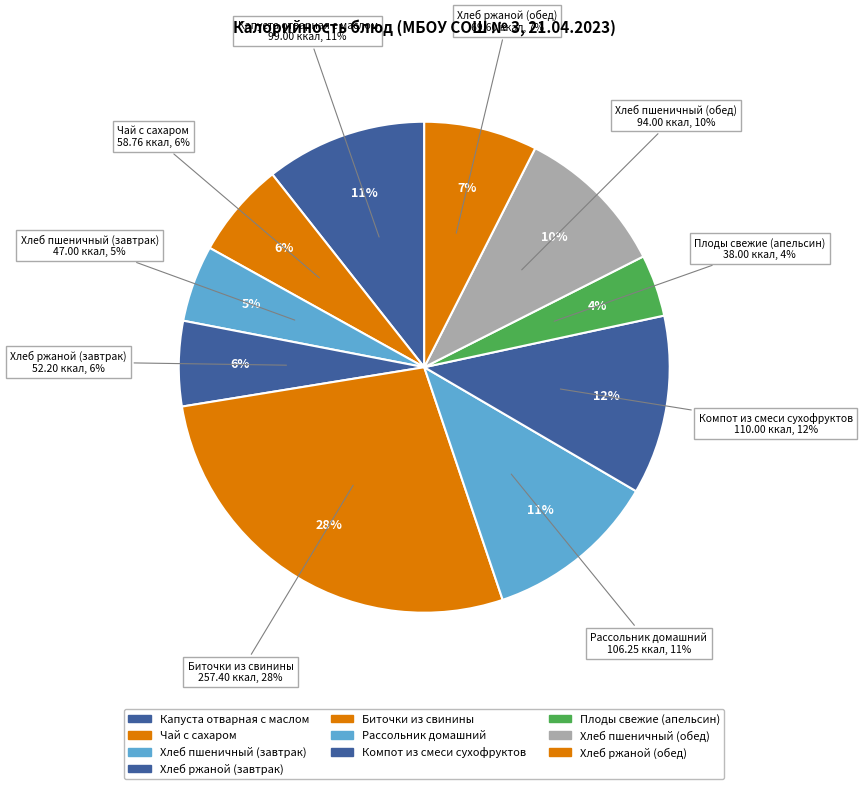

What is the largest slice in the pie chart?

Биточки из свинины